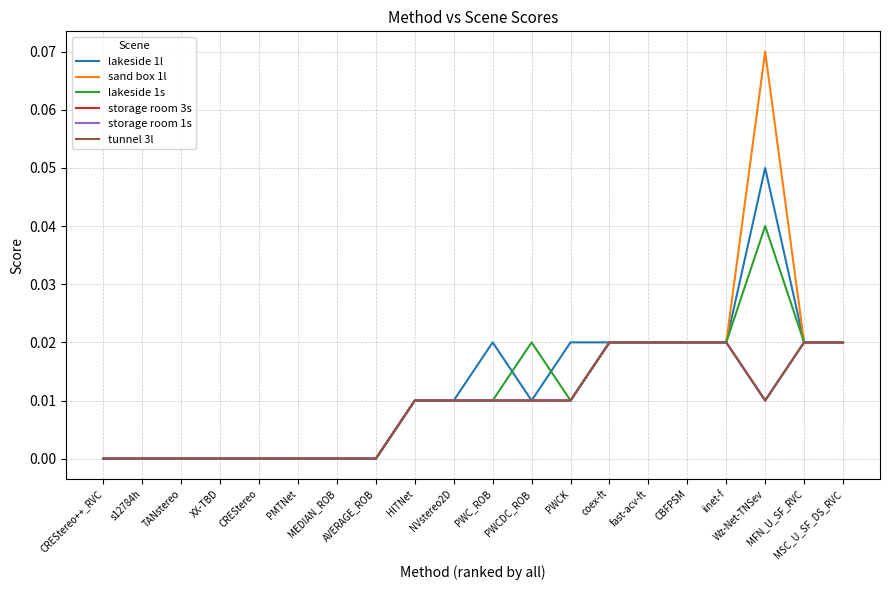

Reading left to right, what are all the values shown in this chart?

lakeside 1l: CREStereo++_RVC=0.0	s12784h=0.0	TANstereo=0.0	XX-TBD=0.0	CREStereo=0.0	PMTNet=0.0	MEDIAN_ROB=0.0	AVERAGE_ROB=0.0	HITNet=0.0	NVstereo2D=0.0	PWC_ROB=0.0	PWCDC_ROB=0.0	PWCK=0.0	coex-ft=0.0	fast-acv-ft=0.0	CBFPSM=0.0	iinet-f=0.0	Wz-Net-TNSev=0.1	MFN_U_SF_RVC=0.0	MSC_U_SF_DS_RVC=0.0
sand box 1l: CREStereo++_RVC=0.0	s12784h=0.0	TANstereo=0.0	XX-TBD=0.0	CREStereo=0.0	PMTNet=0.0	MEDIAN_ROB=0.0	AVERAGE_ROB=0.0	HITNet=0.0	NVstereo2D=0.0	PWC_ROB=0.0	PWCDC_ROB=0.0	PWCK=0.0	coex-ft=0.0	fast-acv-ft=0.0	CBFPSM=0.0	iinet-f=0.0	Wz-Net-TNSev=0.1	MFN_U_SF_RVC=0.0	MSC_U_SF_DS_RVC=0.0
lakeside 1s: CREStereo++_RVC=0.0	s12784h=0.0	TANstereo=0.0	XX-TBD=0.0	CREStereo=0.0	PMTNet=0.0	MEDIAN_ROB=0.0	AVERAGE_ROB=0.0	HITNet=0.0	NVstereo2D=0.0	PWC_ROB=0.0	PWCDC_ROB=0.0	PWCK=0.0	coex-ft=0.0	fast-acv-ft=0.0	CBFPSM=0.0	iinet-f=0.0	Wz-Net-TNSev=0.0	MFN_U_SF_RVC=0.0	MSC_U_SF_DS_RVC=0.0
storage room 3s: CREStereo++_RVC=0.0	s12784h=0.0	TANstereo=0.0	XX-TBD=0.0	CREStereo=0.0	PMTNet=0.0	MEDIAN_ROB=0.0	AVERAGE_ROB=0.0	HITNet=0.0	NVstereo2D=0.0	PWC_ROB=0.0	PWCDC_ROB=0.0	PWCK=0.0	coex-ft=0.0	fast-acv-ft=0.0	CBFPSM=0.0	iinet-f=0.0	Wz-Net-TNSev=0.0	MFN_U_SF_RVC=0.0	MSC_U_SF_DS_RVC=0.0
storage room 1s: CREStereo++_RVC=0.0	s12784h=0.0	TANstereo=0.0	XX-TBD=0.0	CREStereo=0.0	PMTNet=0.0	MEDIAN_ROB=0.0	AVERAGE_ROB=0.0	HITNet=0.0	NVstereo2D=0.0	PWC_ROB=0.0	PWCDC_ROB=0.0	PWCK=0.0	coex-ft=0.0	fast-acv-ft=0.0	CBFPSM=0.0	iinet-f=0.0	Wz-Net-TNSev=0.0	MFN_U_SF_RVC=0.0	MSC_U_SF_DS_RVC=0.0
tunnel 3l: CREStereo++_RVC=0.0	s12784h=0.0	TANstereo=0.0	XX-TBD=0.0	CREStereo=0.0	PMTNet=0.0	MEDIAN_ROB=0.0	AVERAGE_ROB=0.0	HITNet=0.0	NVstereo2D=0.0	PWC_ROB=0.0	PWCDC_ROB=0.0	PWCK=0.0	coex-ft=0.0	fast-acv-ft=0.0	CBFPSM=0.0	iinet-f=0.0	Wz-Net-TNSev=0.0	MFN_U_SF_RVC=0.0	MSC_U_SF_DS_RVC=0.0